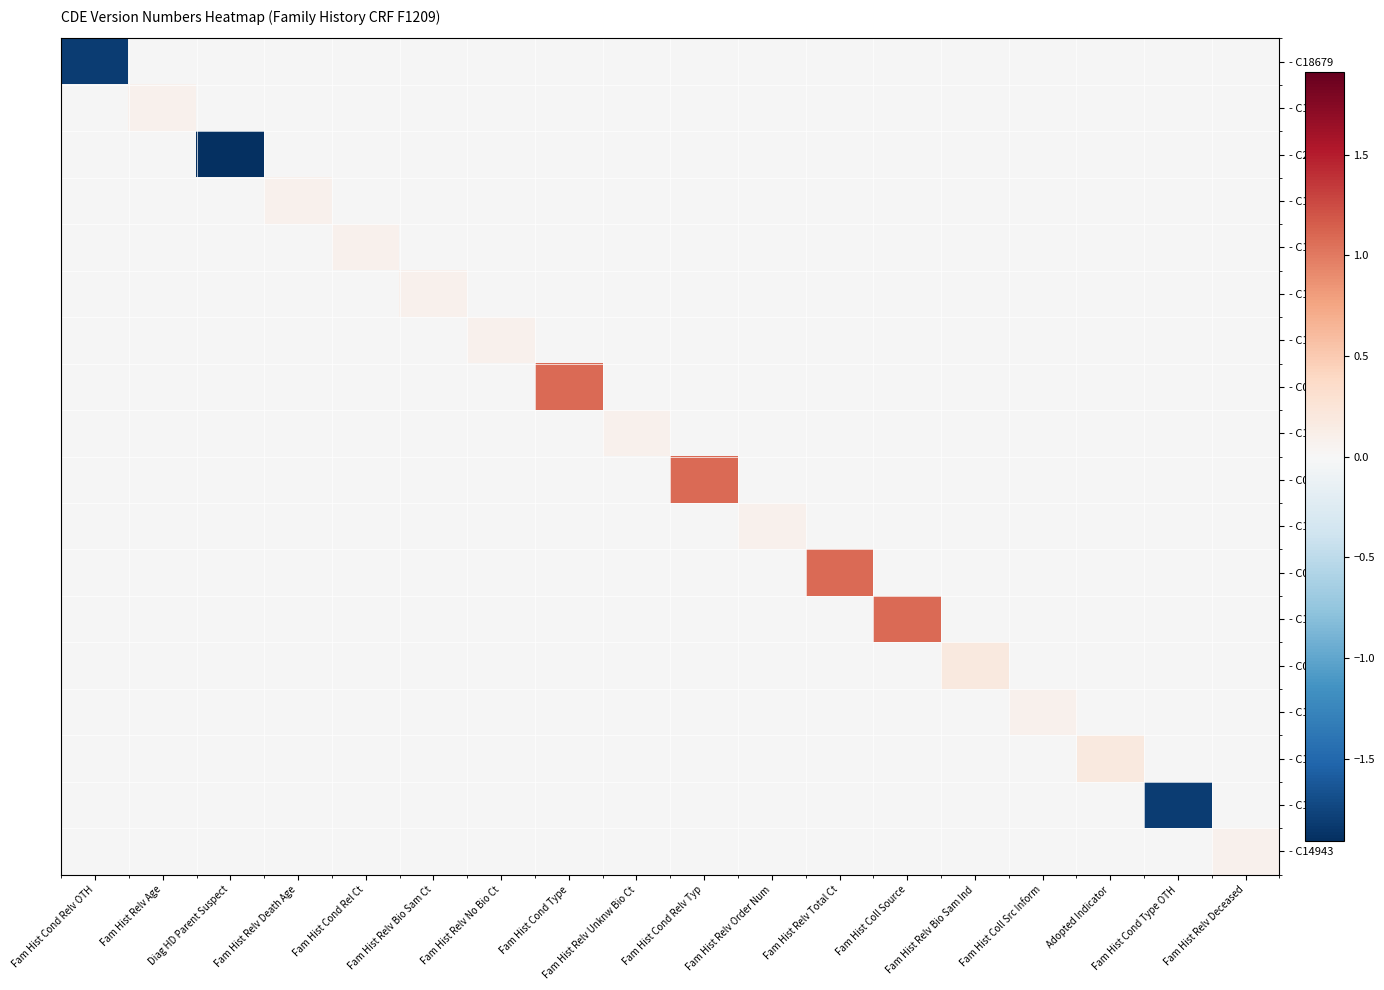

At which category does the chart reach its peak across all series?

Fam Hist Cond Type